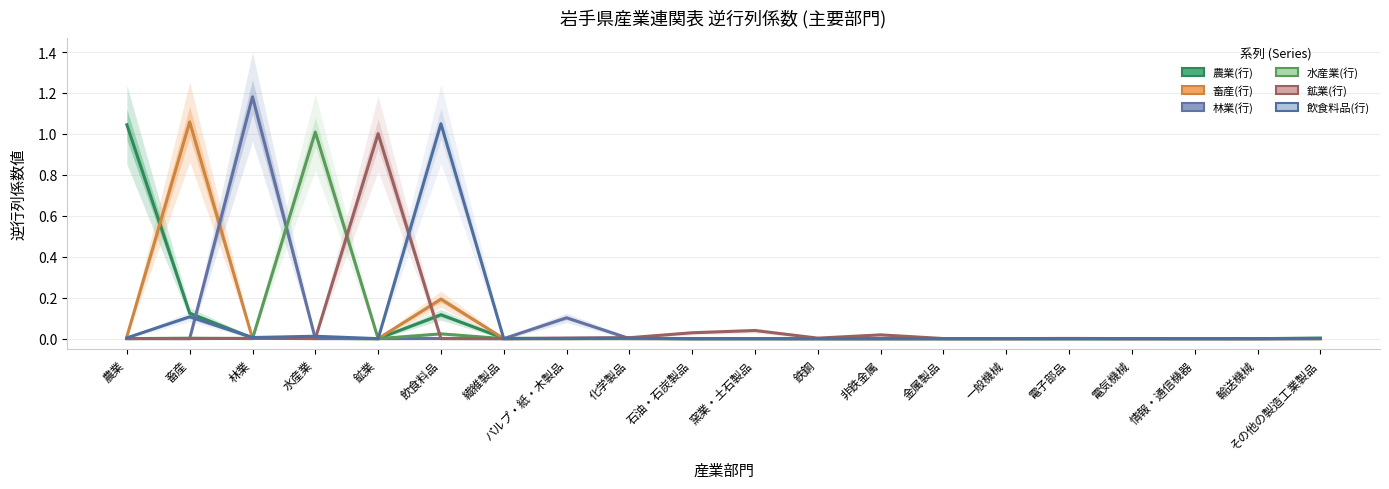

Reading right to left, extract all data points from this chart.

農業(行): その他の製造工業製品=0.0	輸送機械=0.0	情報・通信機器=0.0	電気機械=0.0	電子部品=0.0	一般機械=0.0	金属製品=0.0	非鉄金属=0.0	鉄鋼=0.0	窯業・土石製品=0.0	石油・石炭製品=0.0	化学製品=0.0	パルプ・紙・木製品=0.0	繊維製品=0.0	飲食料品=0.1	鉱業=0.0	水産業=0.0	林業=0.0	畜産=0.1	農業=1.0
畜産(行): その他の製造工業製品=0.0	輸送機械=0.0	情報・通信機器=0.0	電気機械=0.0	電子部品=0.0	一般機械=0.0	金属製品=0.0	非鉄金属=0.0	鉄鋼=0.0	窯業・土石製品=0.0	石油・石炭製品=0.0	化学製品=0.0	パルプ・紙・木製品=0.0	繊維製品=0.0	飲食料品=0.2	鉱業=0.0	水産業=0.0	林業=0.0	畜産=1.1	農業=0.0
林業(行): その他の製造工業製品=0.0	輸送機械=0.0	情報・通信機器=0.0	電気機械=0.0	電子部品=0.0	一般機械=0.0	金属製品=0.0	非鉄金属=0.0	鉄鋼=0.0	窯業・土石製品=0.0	石油・石炭製品=0.0	化学製品=0.0	パルプ・紙・木製品=0.1	繊維製品=0.0	飲食料品=0.0	鉱業=0.0	水産業=0.0	林業=1.2	畜産=0.0	農業=0.0
水産業(行): その他の製造工業製品=0.0	輸送機械=0.0	情報・通信機器=0.0	電気機械=0.0	電子部品=0.0	一般機械=0.0	金属製品=0.0	非鉄金属=0.0	鉄鋼=0.0	窯業・土石製品=0.0	石油・石炭製品=0.0	化学製品=0.0	パルプ・紙・木製品=0.0	繊維製品=0.0	飲食料品=0.0	鉱業=0.0	水産業=1.0	林業=0.0	畜産=0.0	農業=0.0
鉱業(行): その他の製造工業製品=0.0	輸送機械=0.0	情報・通信機器=0.0	電気機械=0.0	電子部品=0.0	一般機械=0.0	金属製品=0.0	非鉄金属=0.0	鉄鋼=0.0	窯業・土石製品=0.0	石油・石炭製品=0.0	化学製品=0.0	パルプ・紙・木製品=0.0	繊維製品=0.0	飲食料品=0.0	鉱業=1.0	水産業=0.0	林業=0.0	畜産=0.0	農業=0.0
飲食料品(行): その他の製造工業製品=0.0	輸送機械=0.0	情報・通信機器=0.0	電気機械=0.0	電子部品=0.0	一般機械=0.0	金属製品=0.0	非鉄金属=0.0	鉄鋼=0.0	窯業・土石製品=0.0	石油・石炭製品=0.0	化学製品=0.0	パルプ・紙・木製品=0.0	繊維製品=0.0	飲食料品=1.0	鉱業=0.0	水産業=0.0	林業=0.0	畜産=0.1	農業=0.0